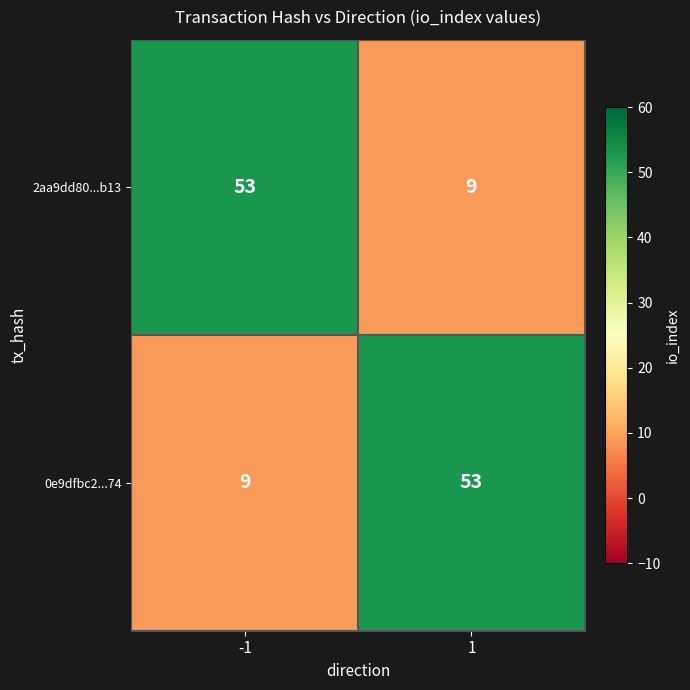

Reading left to right, list all the values displayed in this chart.

2aa9dd80...b13: 53	9
0e9dfbc2...74: 9	53